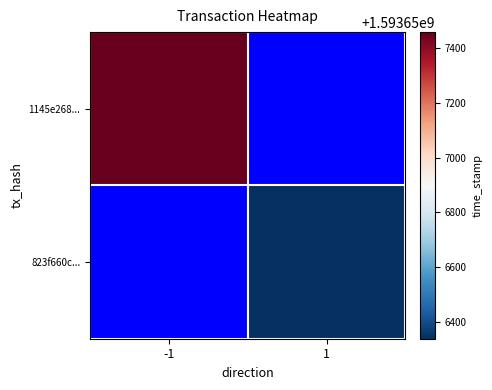

Reading right to left, extract all data points from this chart.

1145e26819534f61aa016780ce3d57aca9a487a: 1=0	-1=1593657458
823f660c612166b8147d9b8b8d6da53a52deac2: 1=1593656339	-1=0